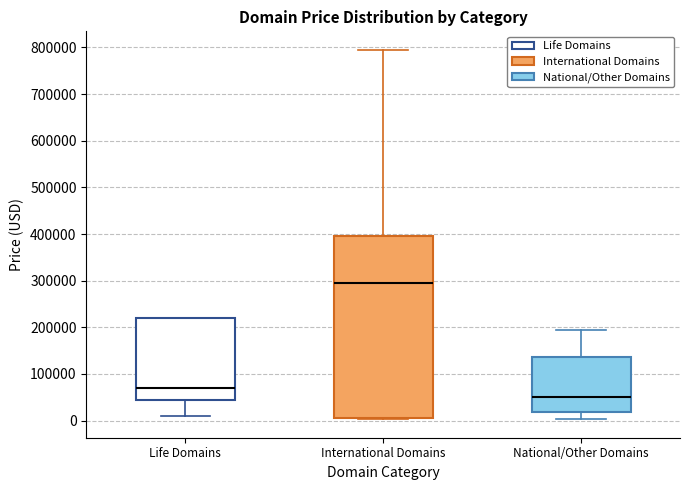

Comparing the boxes themselves (not the whiskers), which one is the tallest?

International Domains